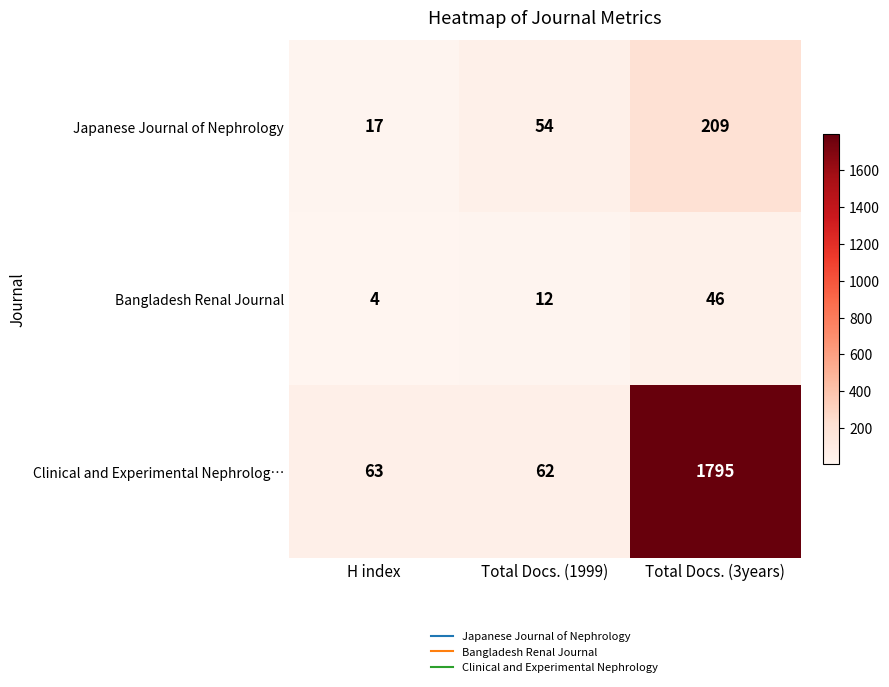

Reading left to right, what are all the values shown in this chart?

Japanese Journal of Nephrology: H index=17	Total Docs. (1999)=54	Total Docs. (3years)=209
Bangladesh Renal Journal: H index=4	Total Docs. (1999)=12	Total Docs. (3years)=46
Clinical and Experimental Nephrolog…: H index=63	Total Docs. (1999)=62	Total Docs. (3years)=1795